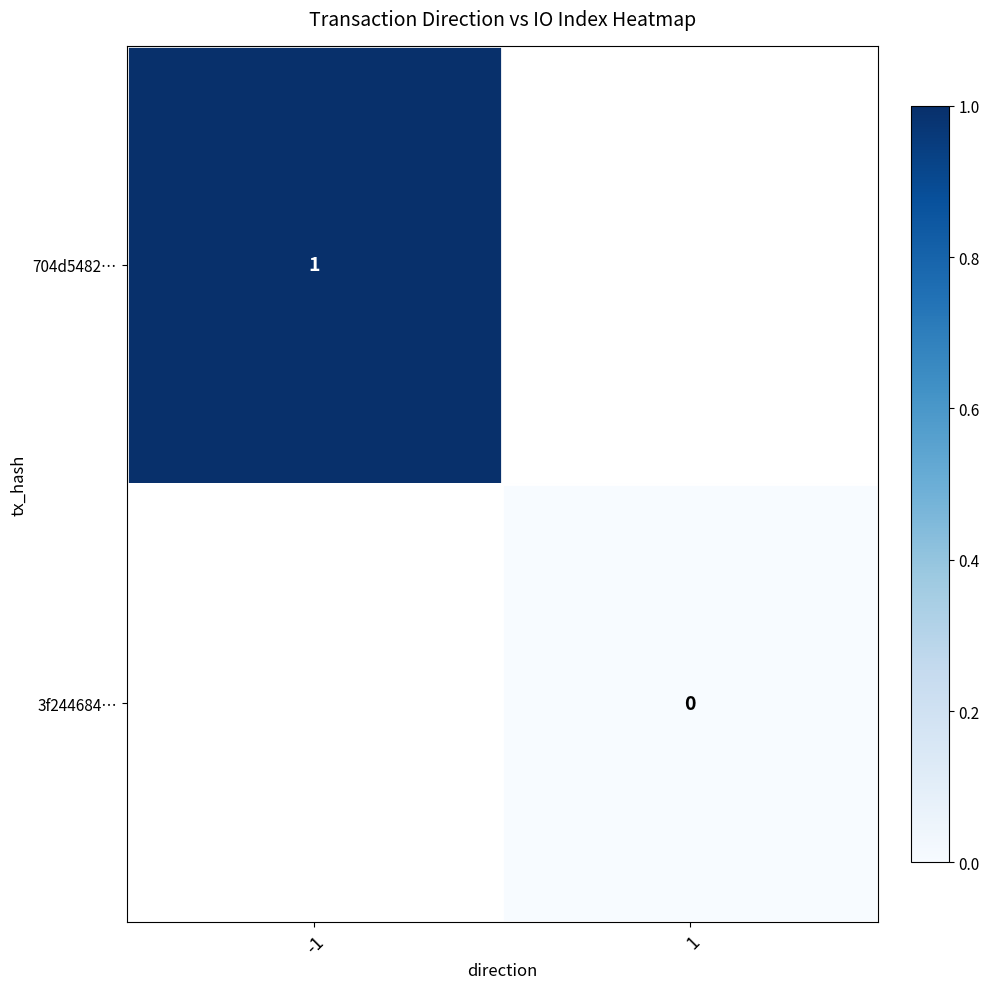

The value of 704d5482… at -1 is 0. True or false?

False